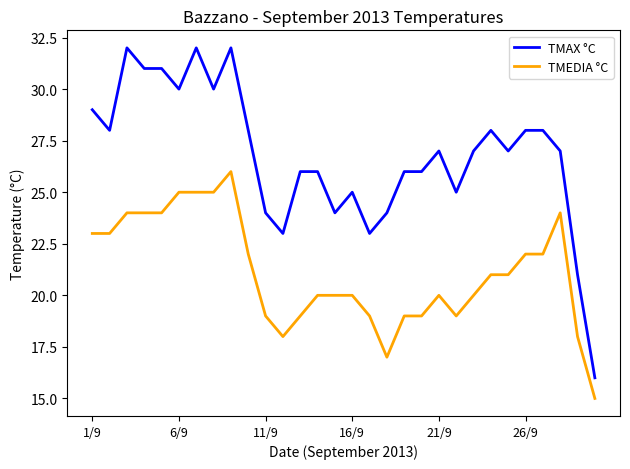

True or false: TMEDIA °C and TMAX °C intersect in this chart.

False